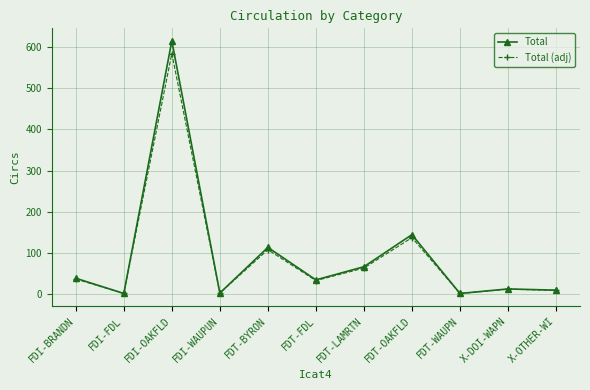

What is the label of the 4th point from the left?

FDI-WAUPUN